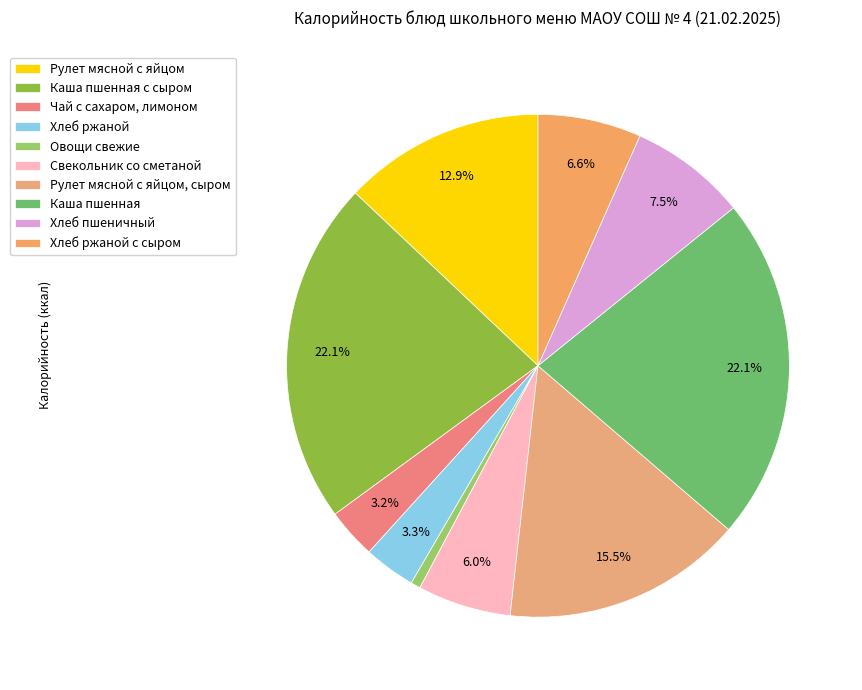

The Каша пшенная slice represents 14% of the pie. True or false?

False